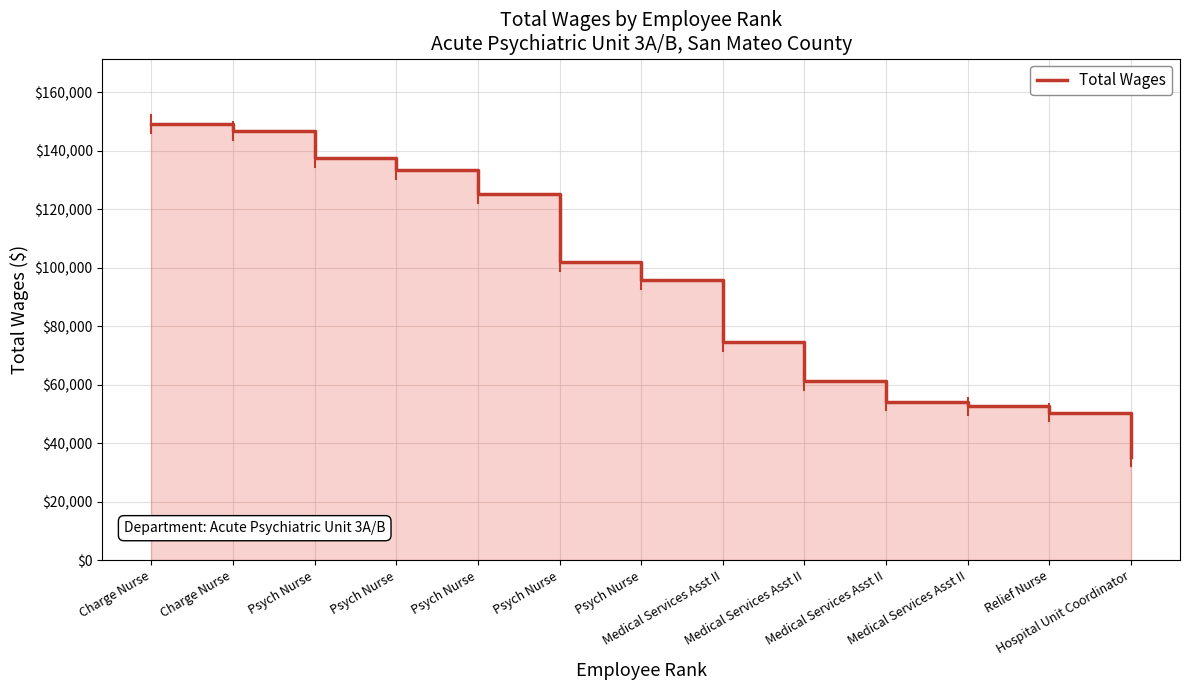

True or false: the data shows 54216 at Medical Services Asst II.

True